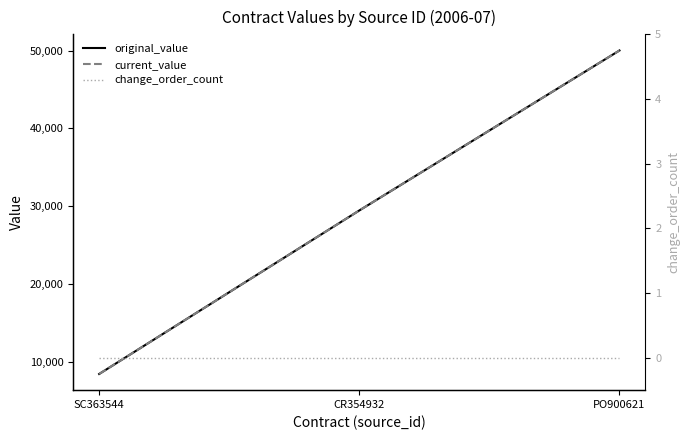

Reading right to left, list all the values displayed in this chart.

original_value: PO900621=50000.0	CR354932=29478.3	SC363544=8500.0
current_value: PO900621=50000.0	CR354932=29478.3	SC363544=8500.0
change_order_count: PO900621=0.0	CR354932=0.0	SC363544=0.0